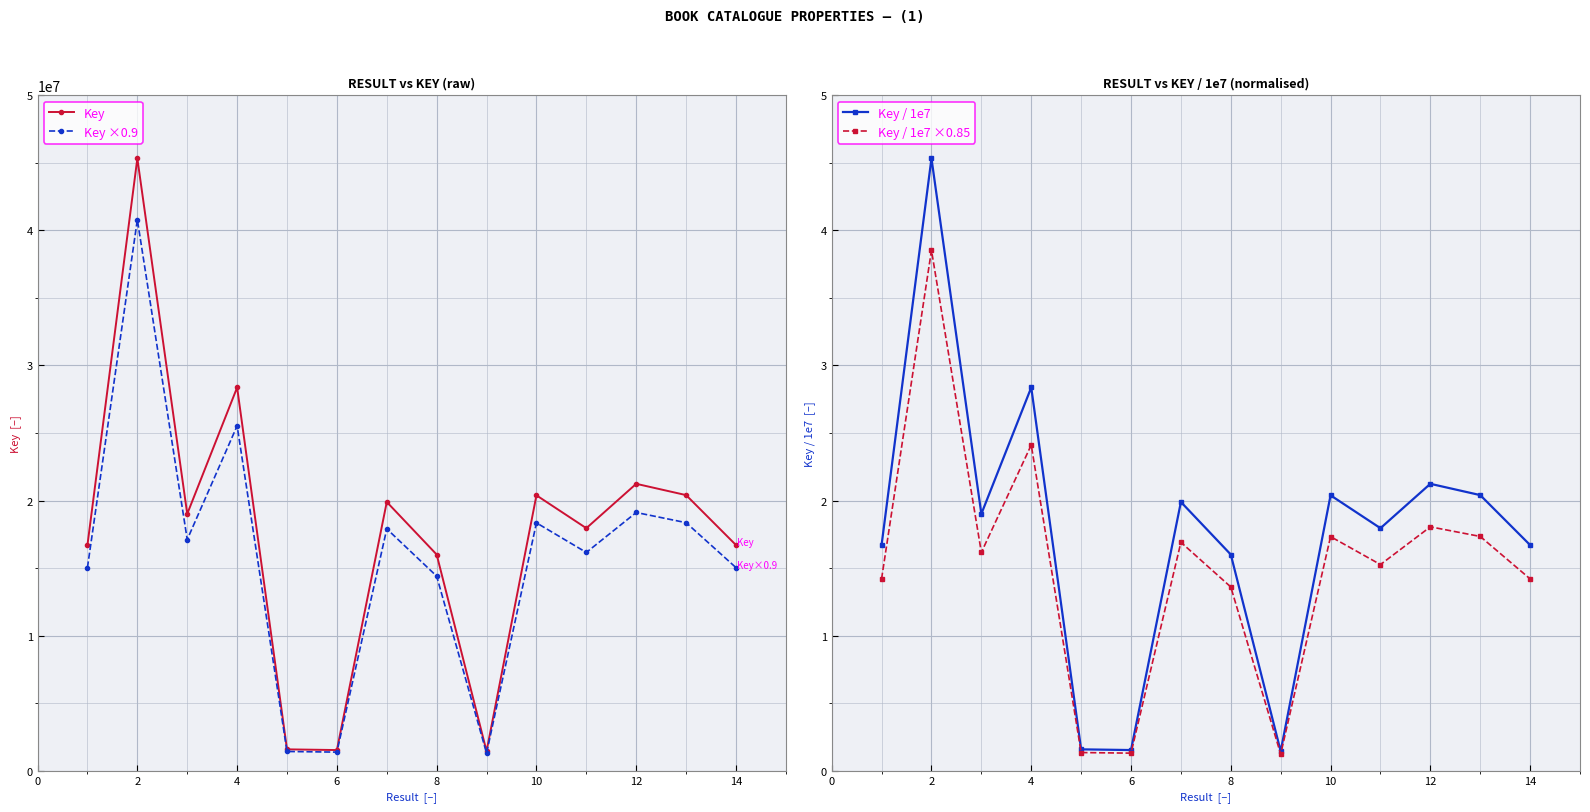

How many values in the Key ×0.9 series are below 17110051?

7